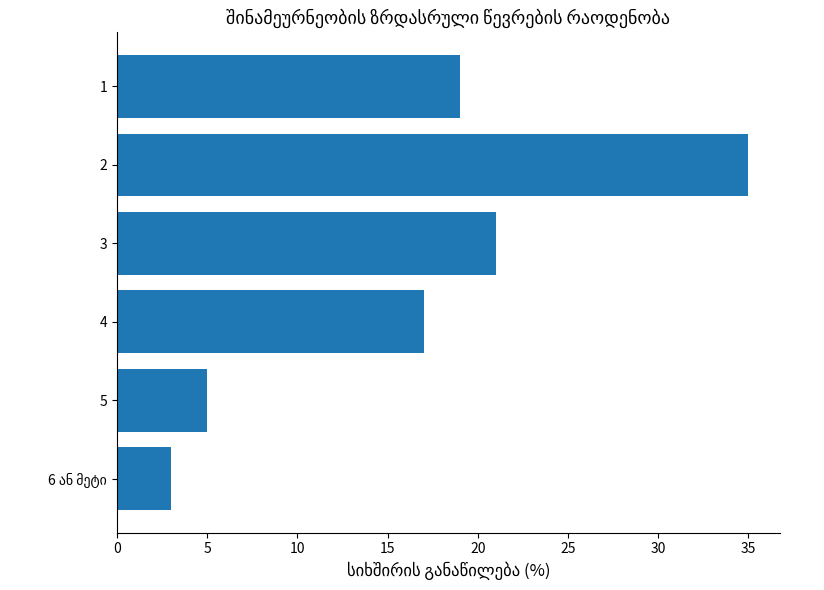

Reading top to bottom, extract all data points from this chart.

19	35	21	17	5	3